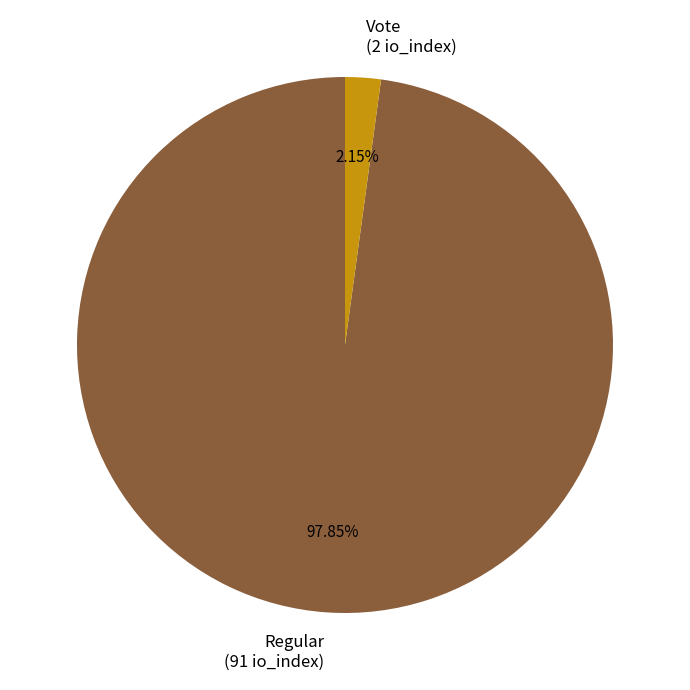

Which category accounts for the majority?

Regular